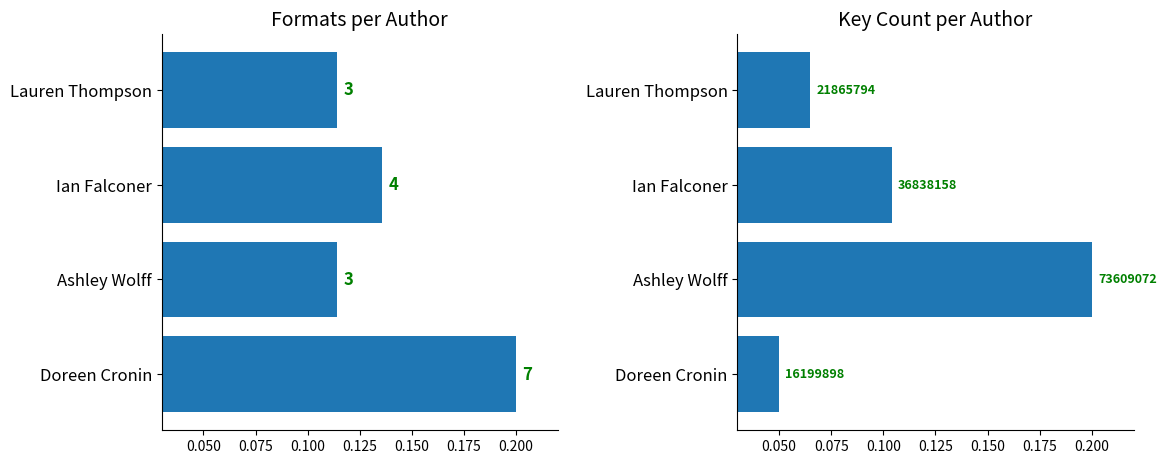

Rank the series by their maximum value, from lowest to highest.

Number of Formats, Key Count